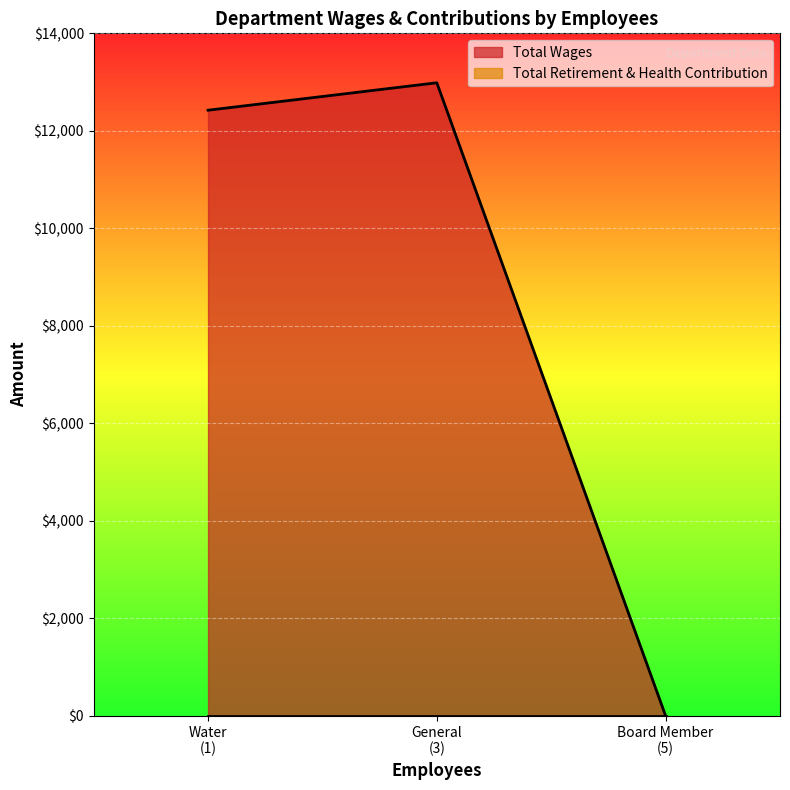

Which series has the largest range (max minus min)?

Total Wages